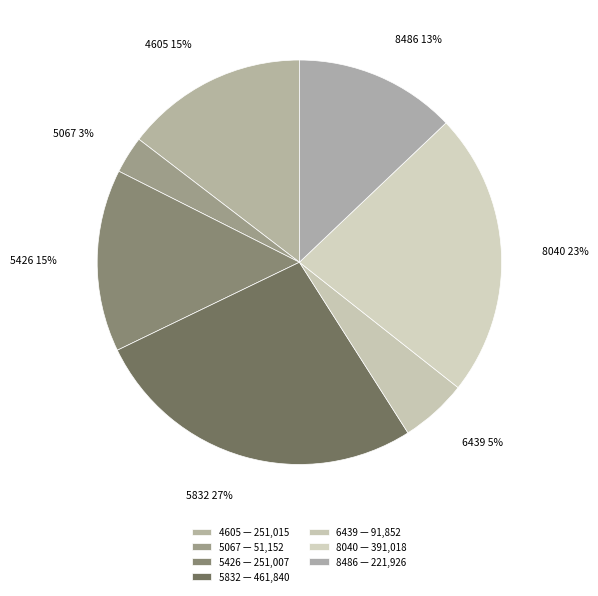

To the nearest percent, what is the difference between the largest and smallest slice percentages?

24%